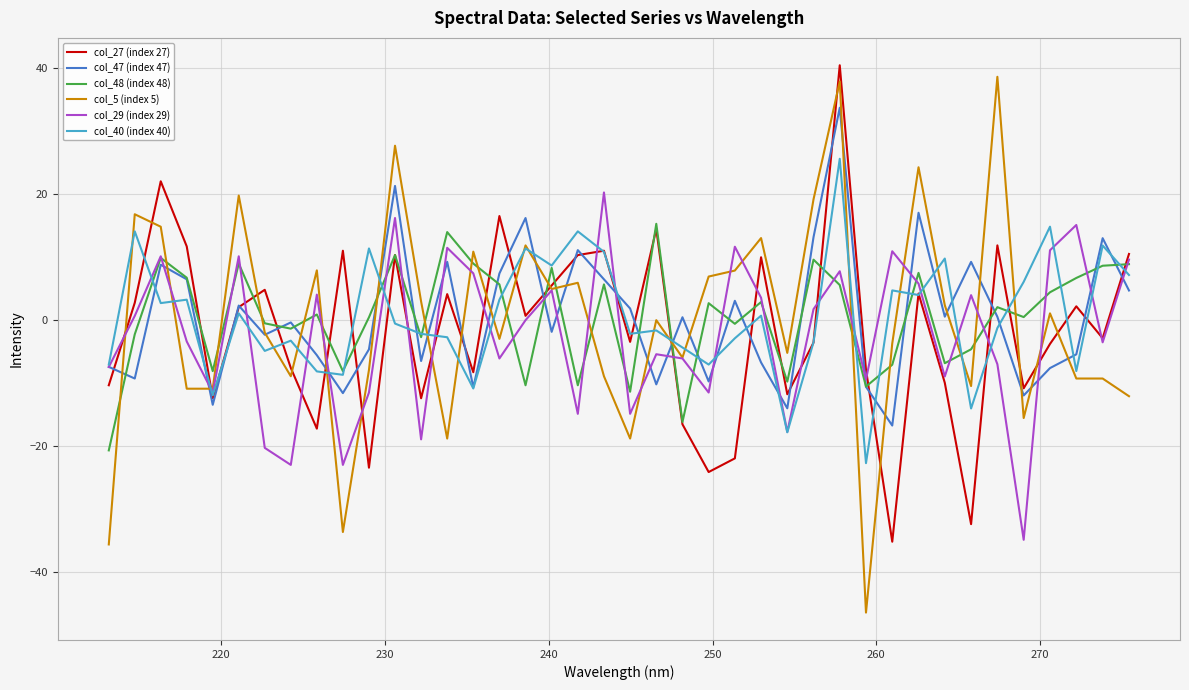

What is the greatest value displayed?

40.5